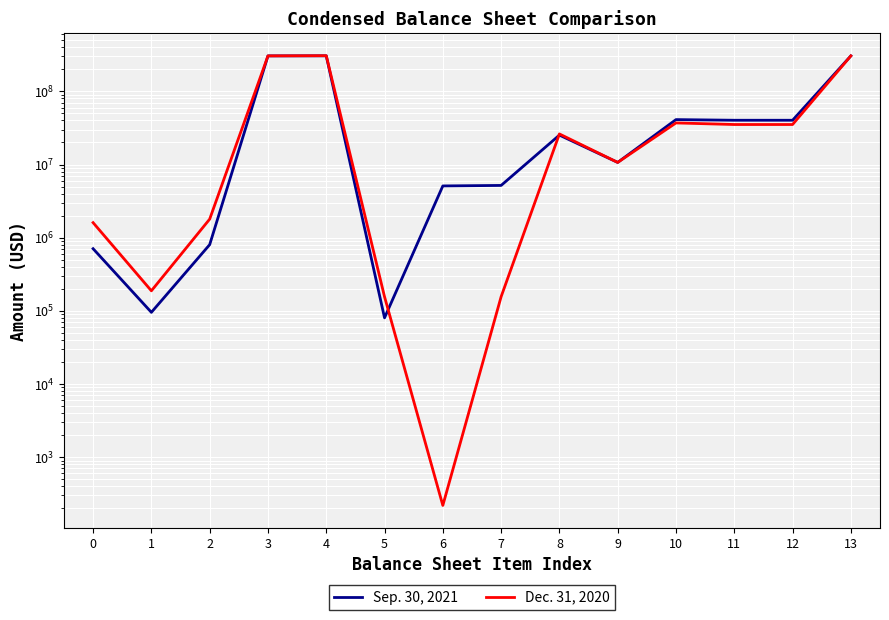

Is the value of Sep. 30, 2021 at 11 greater than the value of Dec. 31, 2020 at 9?

Yes